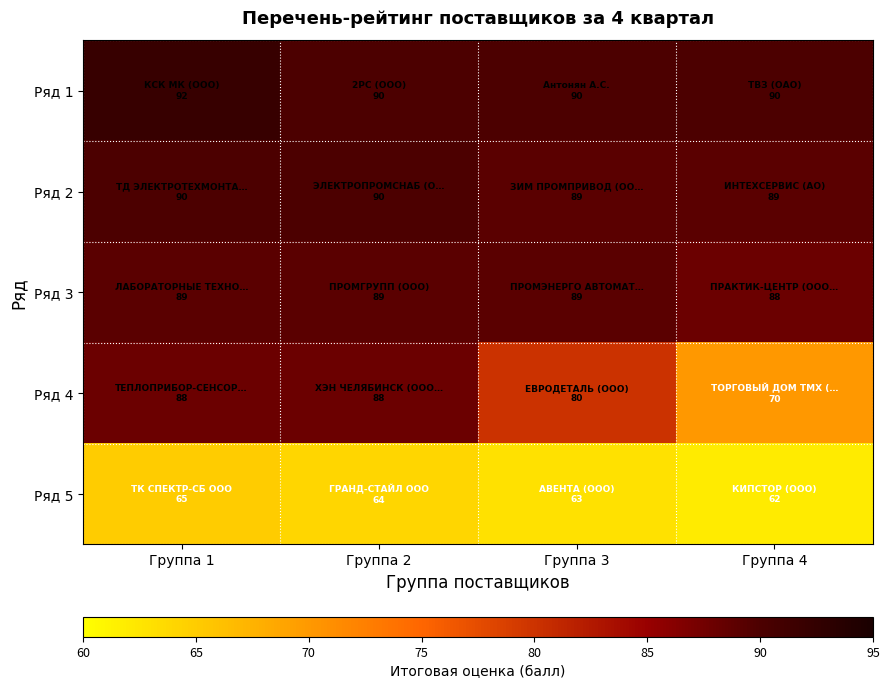

Which series has the largest total across all categories?

Ряд 1